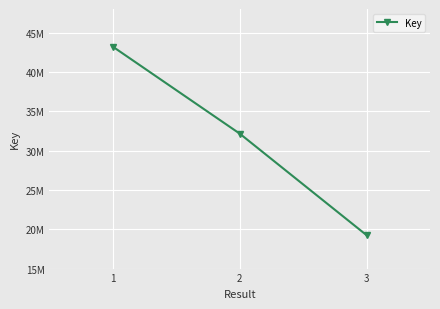

How many lines are shown in the chart?

1